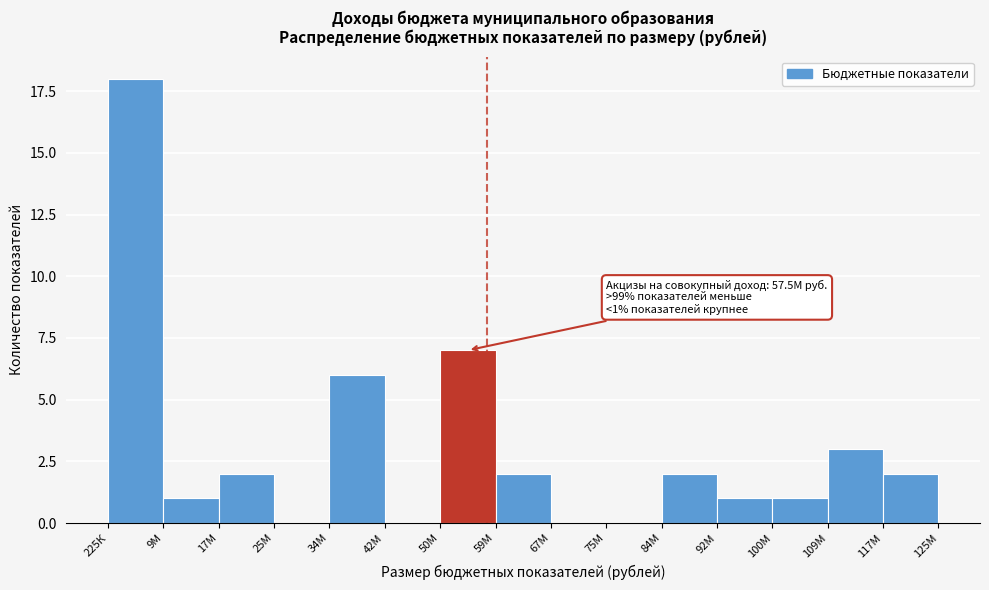

Reading left to right, extract all data points from this chart.

225К=18	9М=1	17М=2	25М=0	34М=6	42М=0	50М=7	59М=2	67М=0	75М=0	84М=2	92М=1	100М=1	109М=3	117М=2